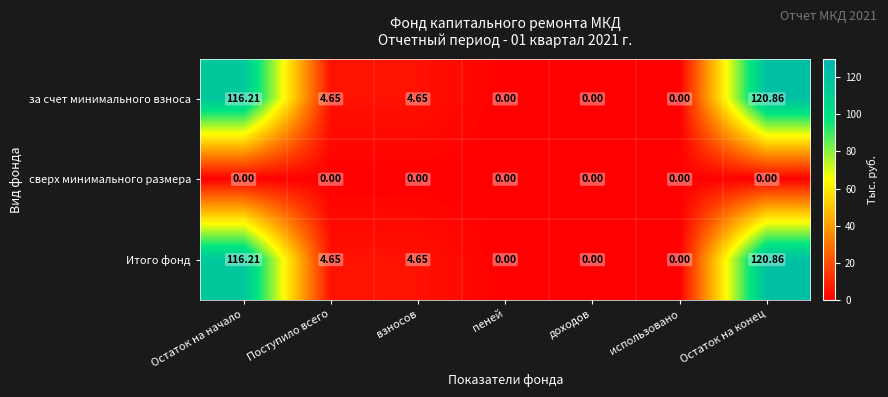

Is the value of Итого фонд at Остаток на конец greater than the value of за счет минимального взноса at Остаток на начало?

Yes